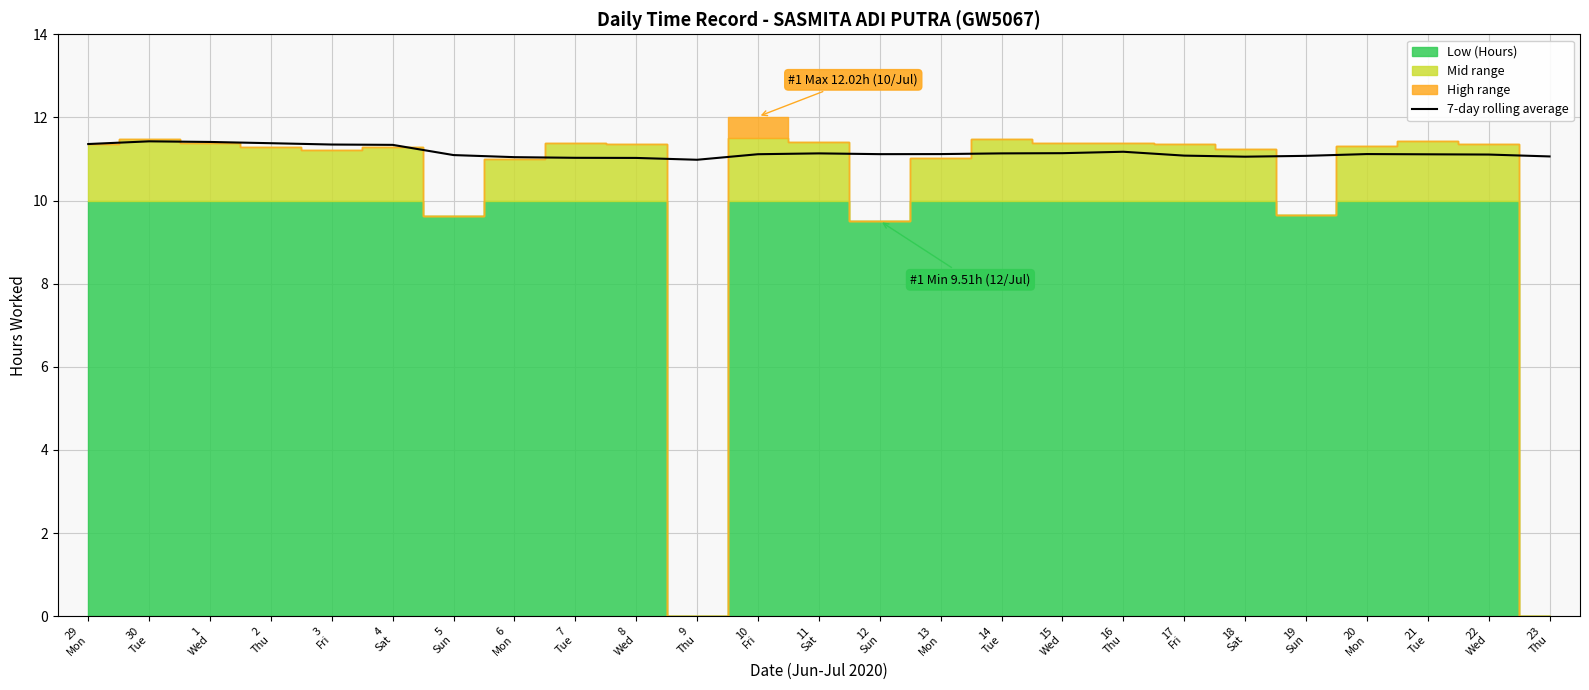

How many categories are shown in the chart?

25